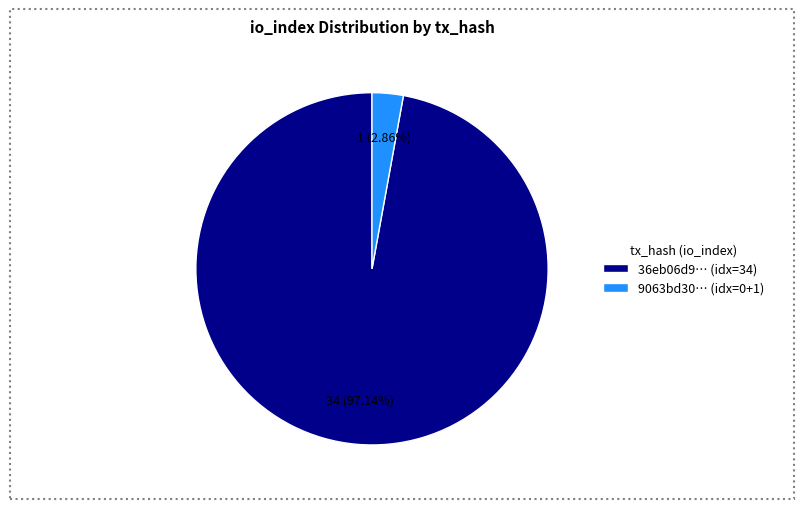

What is the smallest slice in the pie chart?

9063bd30… (idx=0+1)